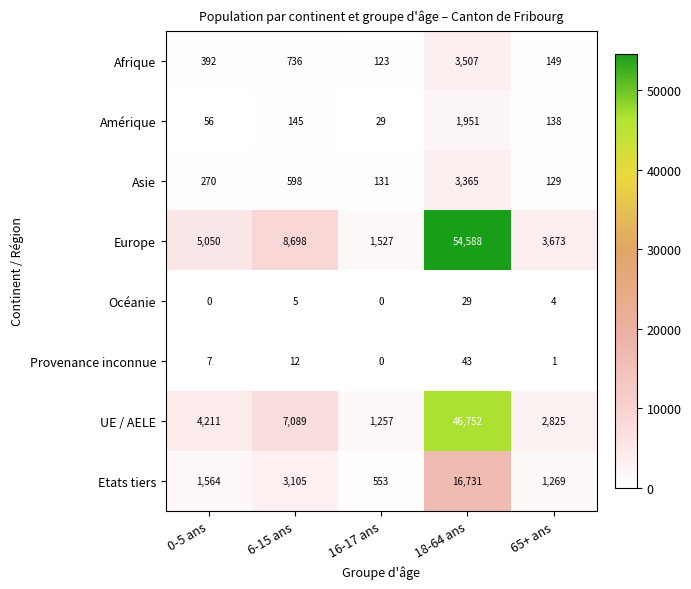

Which category has the highest value in the UE / AELE series?

18-64 ans